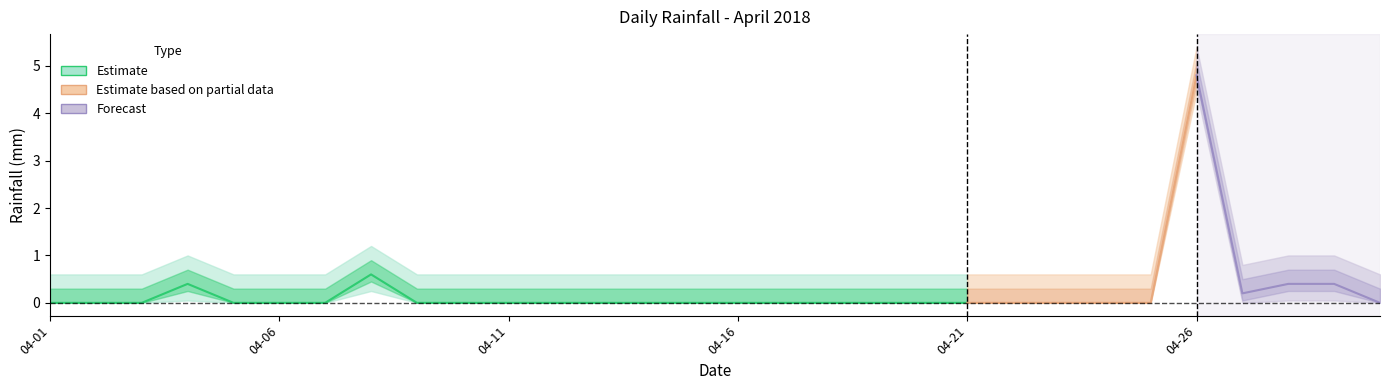

How many positive values are there?

6